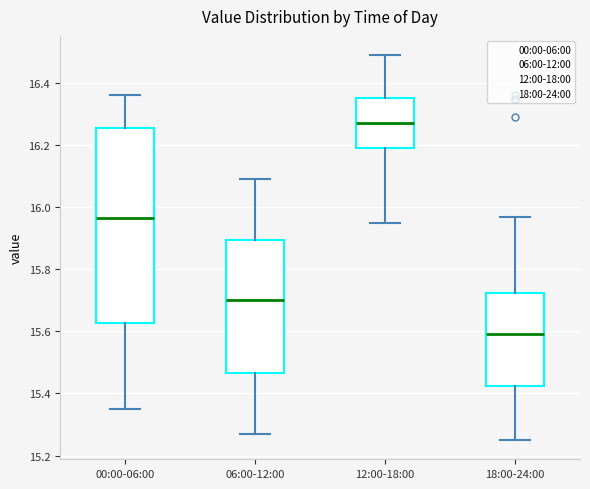

Which box is the tallest, from its lower edge to its upper edge?

00:00-06:00